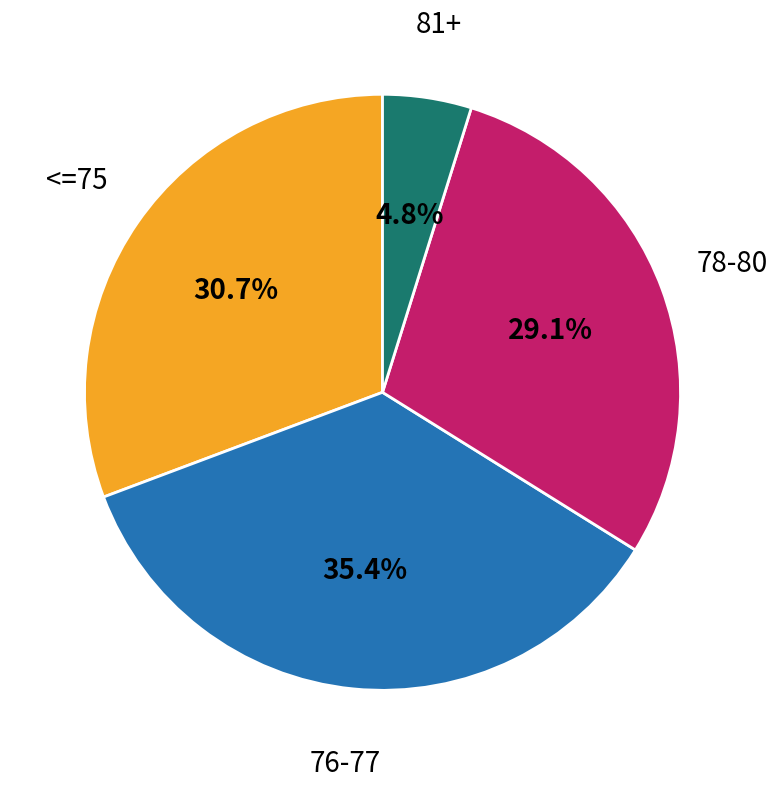

How many segments does this pie chart have?

4